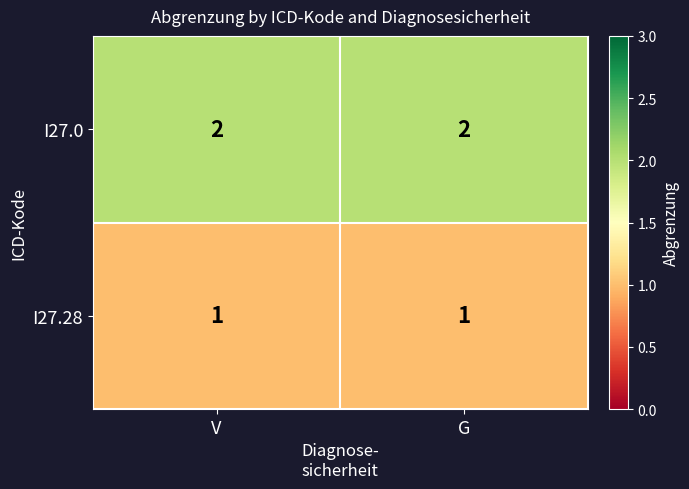

Is the value of I27.28 at G greater than the value of I27.0 at V?

No